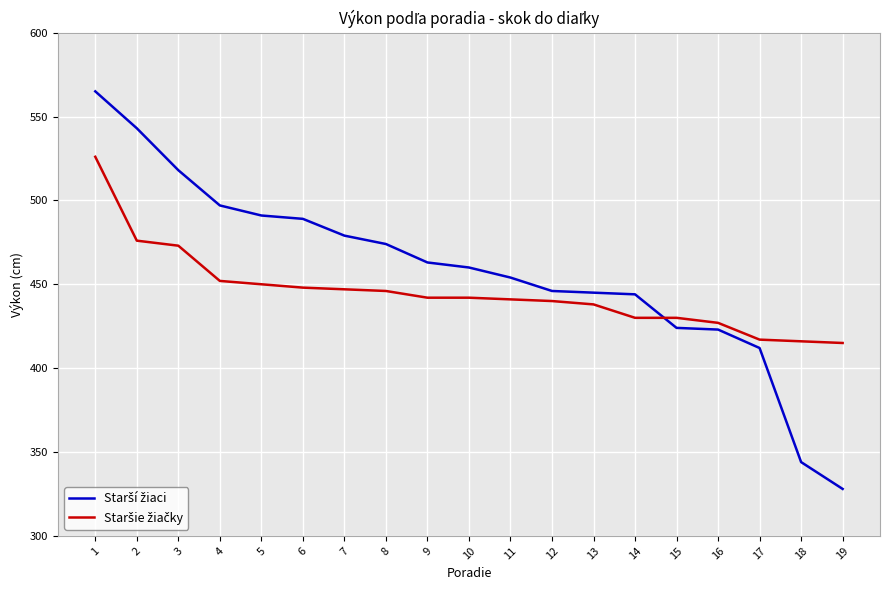

What is the total value across all series at 10?

902